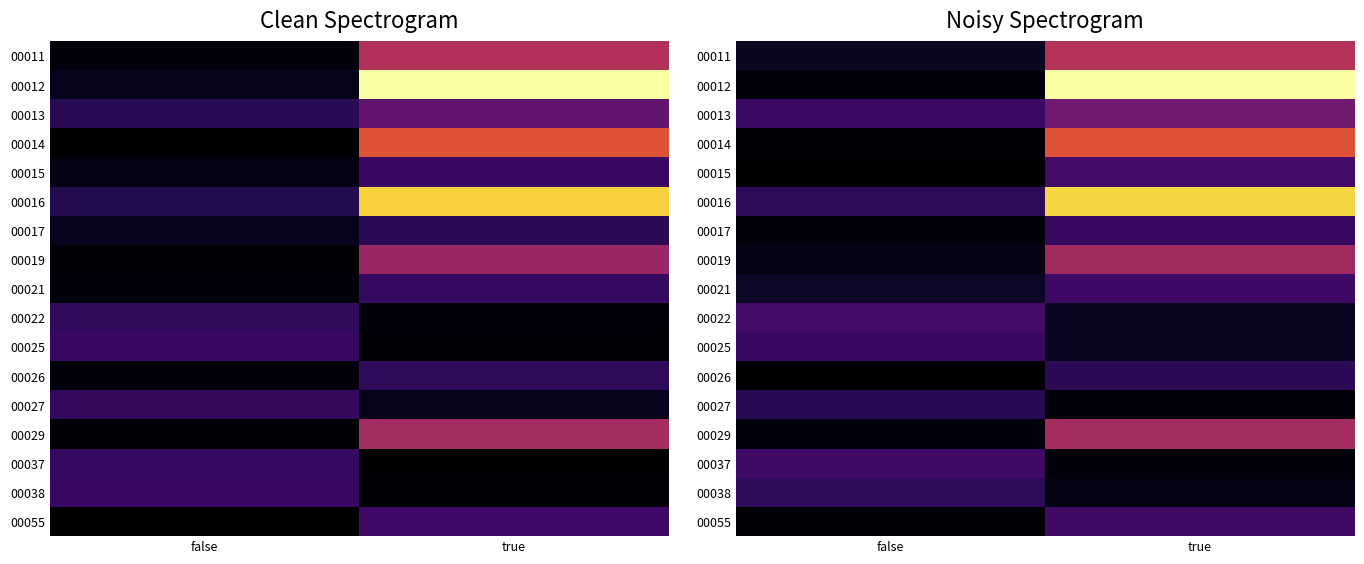

Between true and false, which is larger?

true